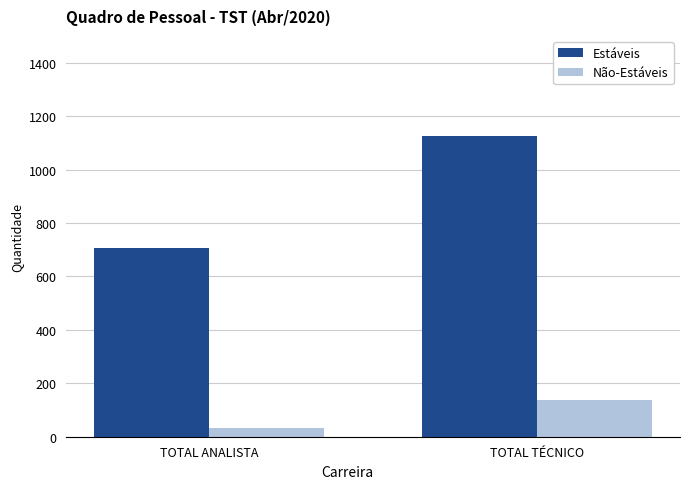

How many groups of bars are there?

2